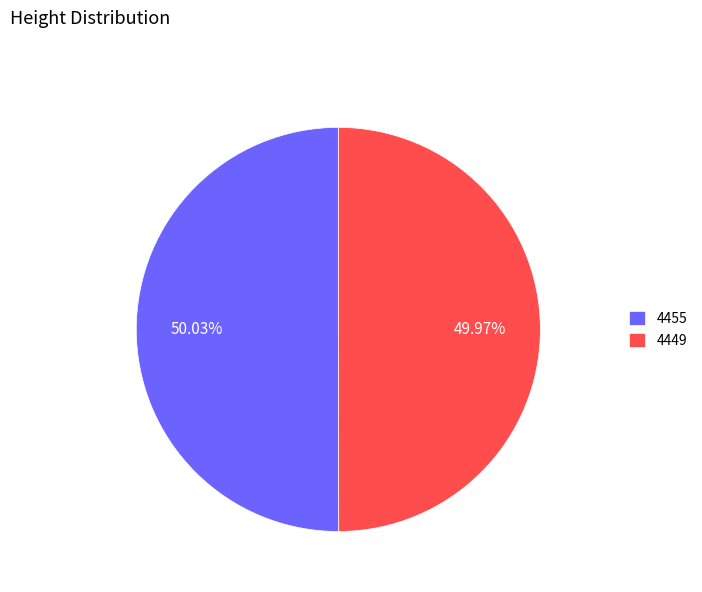

Approximately how many times larger is the value at 4455 compared to 4449?

1.0